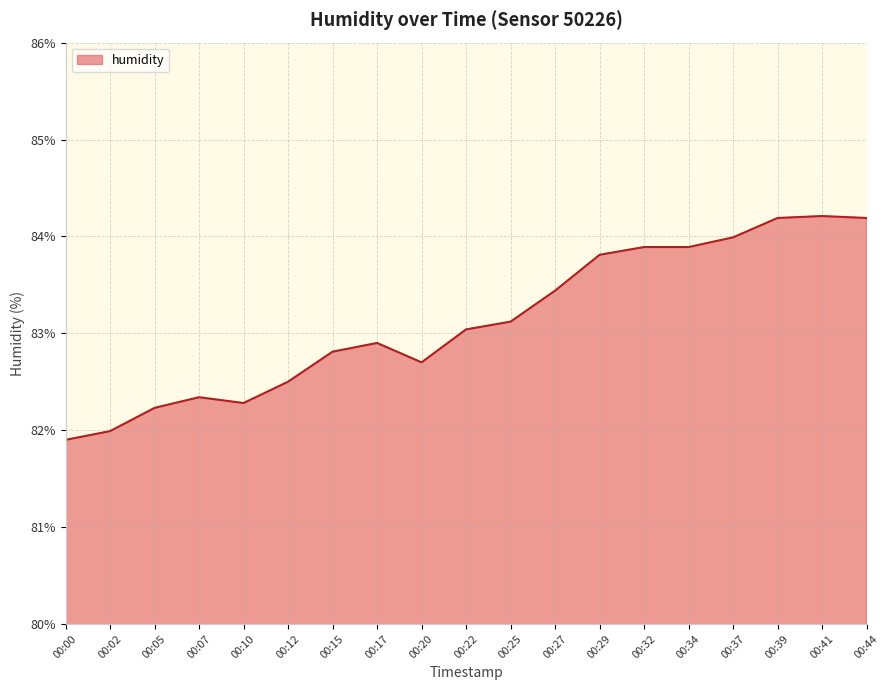

What is the smallest value displayed?

81.9